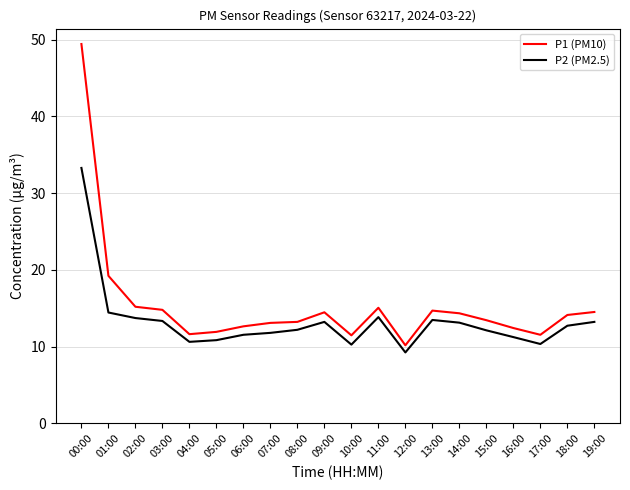

True or false: P2 (PM2.5) and P1 (PM10) cross at least once.

False